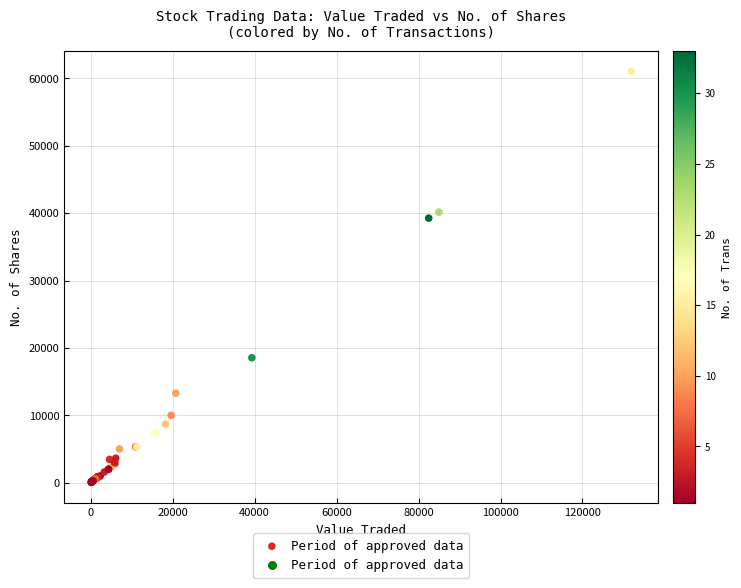

What Y value in the scatter plot is closest to 30546?

39265